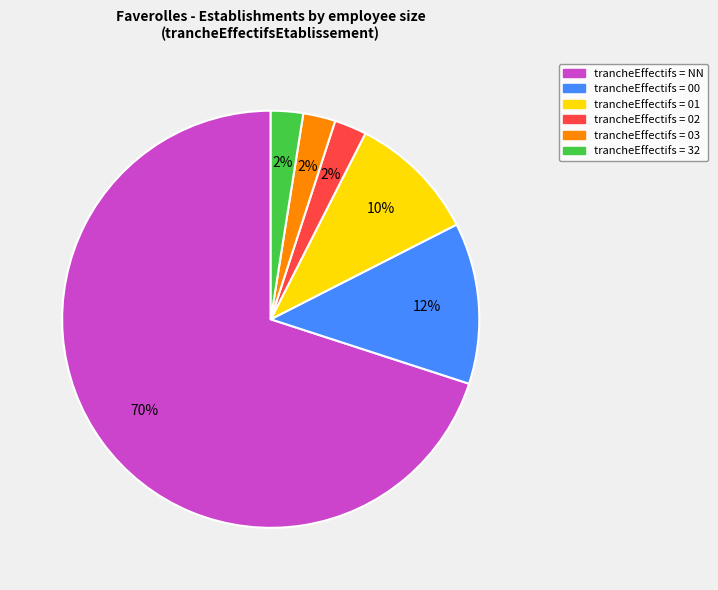

To the nearest percent, what is the average slice percentage?

17%